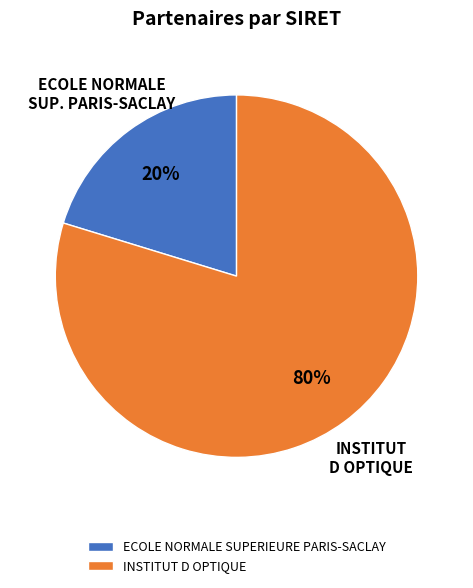

What percentage is the INSTITUT D OPTIQUE slice, to the nearest percent?

80%